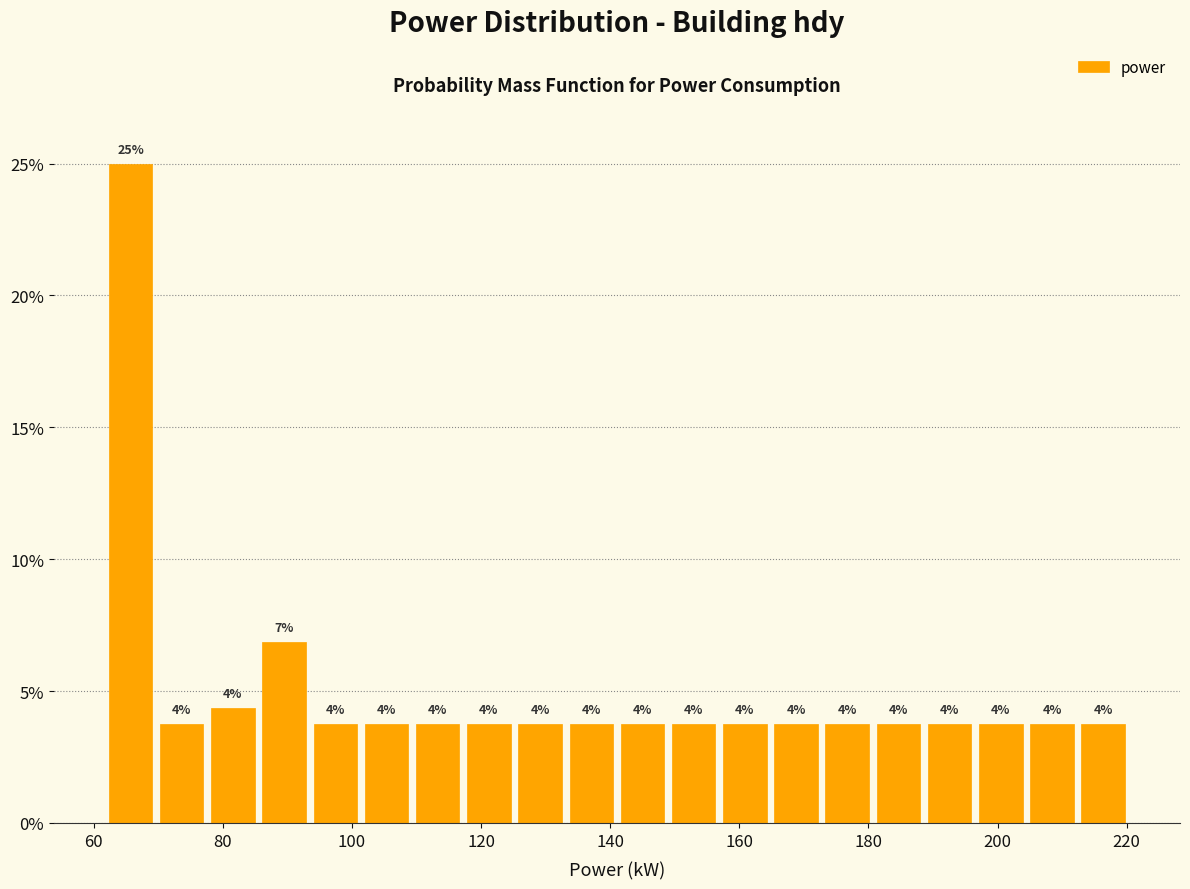

Around what value on the x-axis is the tallest bar? Give the approximate position of its centre, as read against the axis.

66